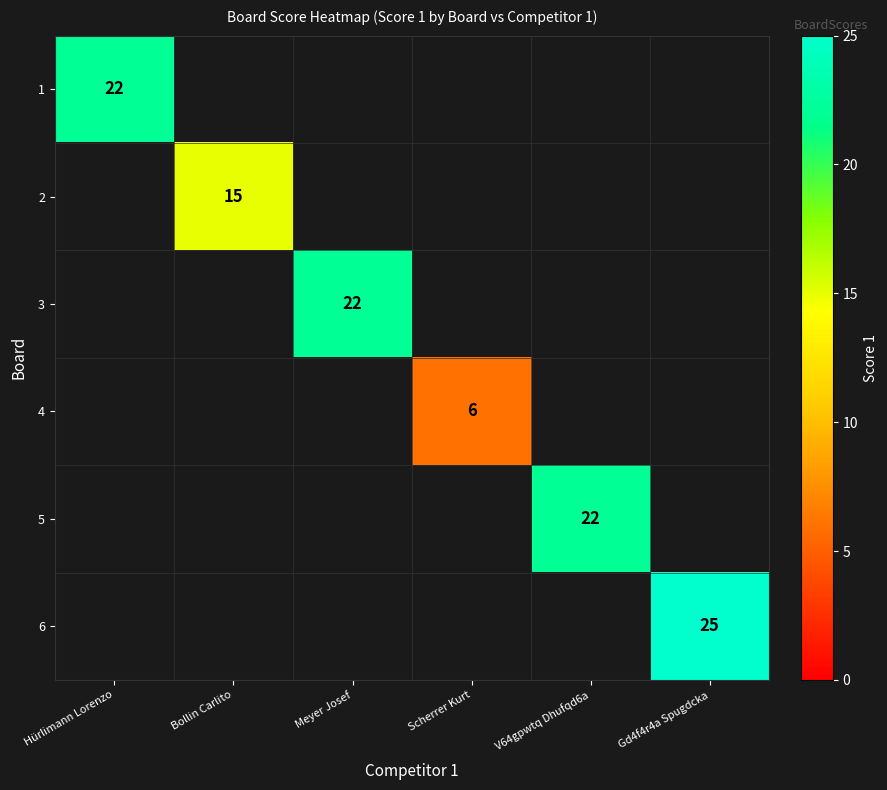

Is it true that 2 equals 15 at Bollin Carlito?

True